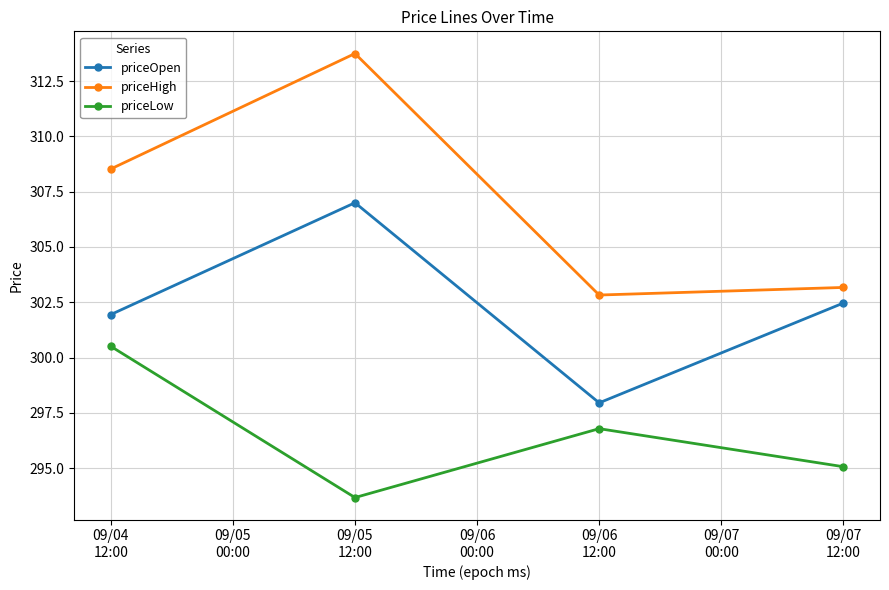

True or false: priceHigh has a value of 96.9 at 09/04
12:00.

False